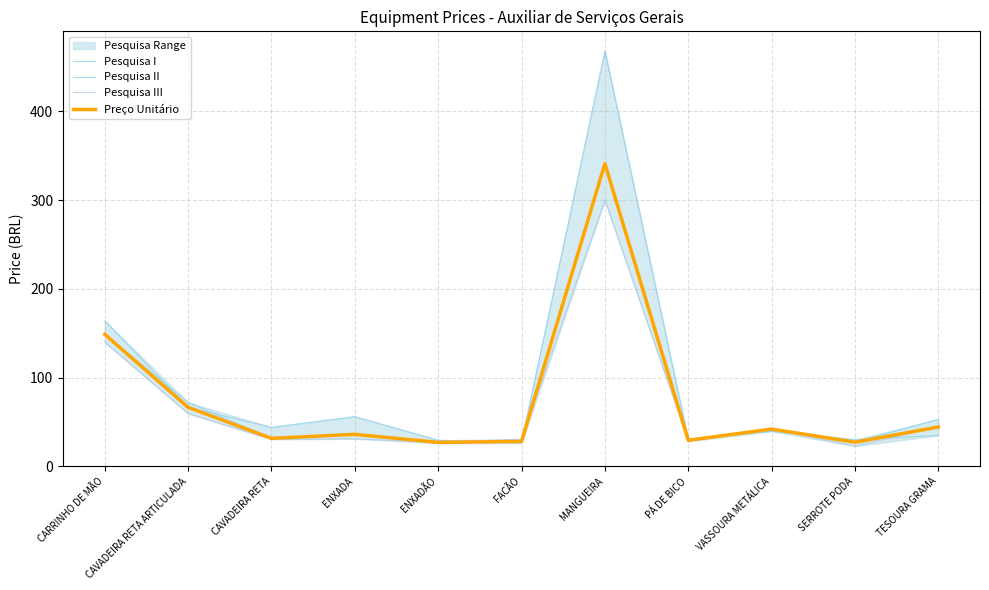

What is the difference between the maximum and minimum values in the Pesquisa I series?

441.9